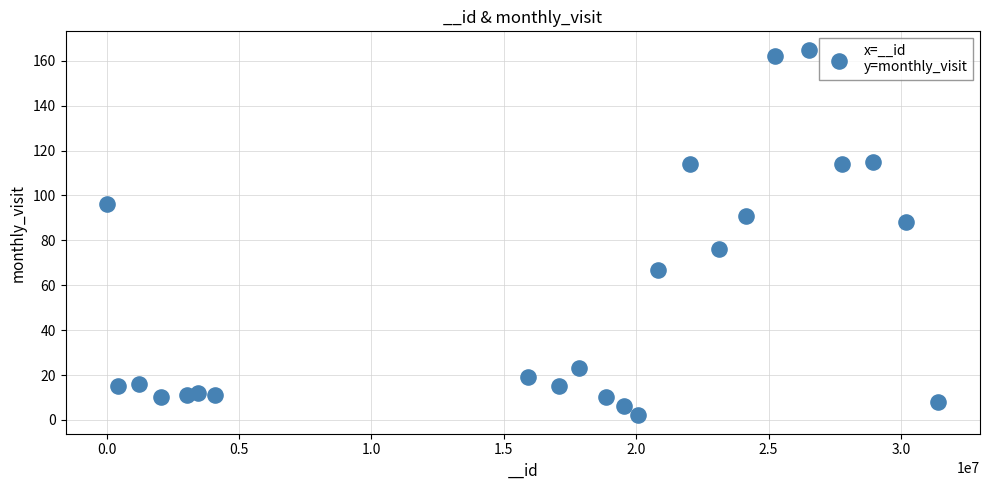

What Y value in the scatter plot is closest to 83?

88